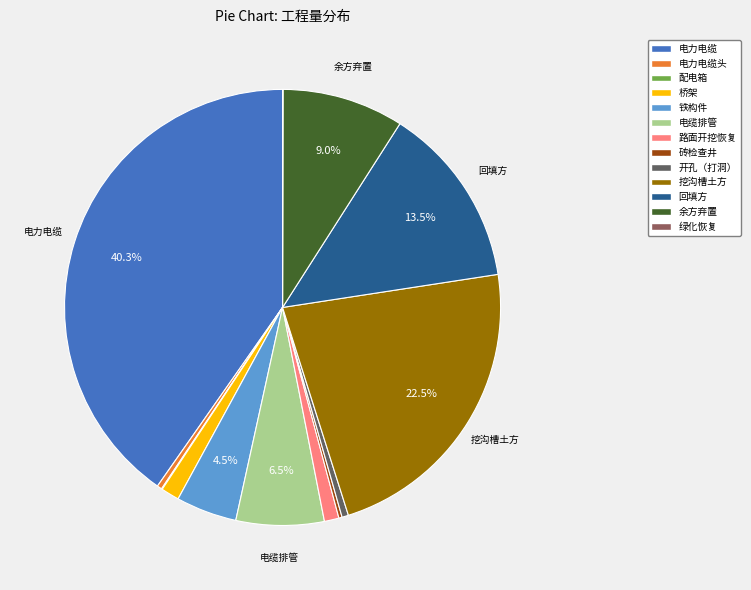

Is 电缆排管 the majority of the pie?

No